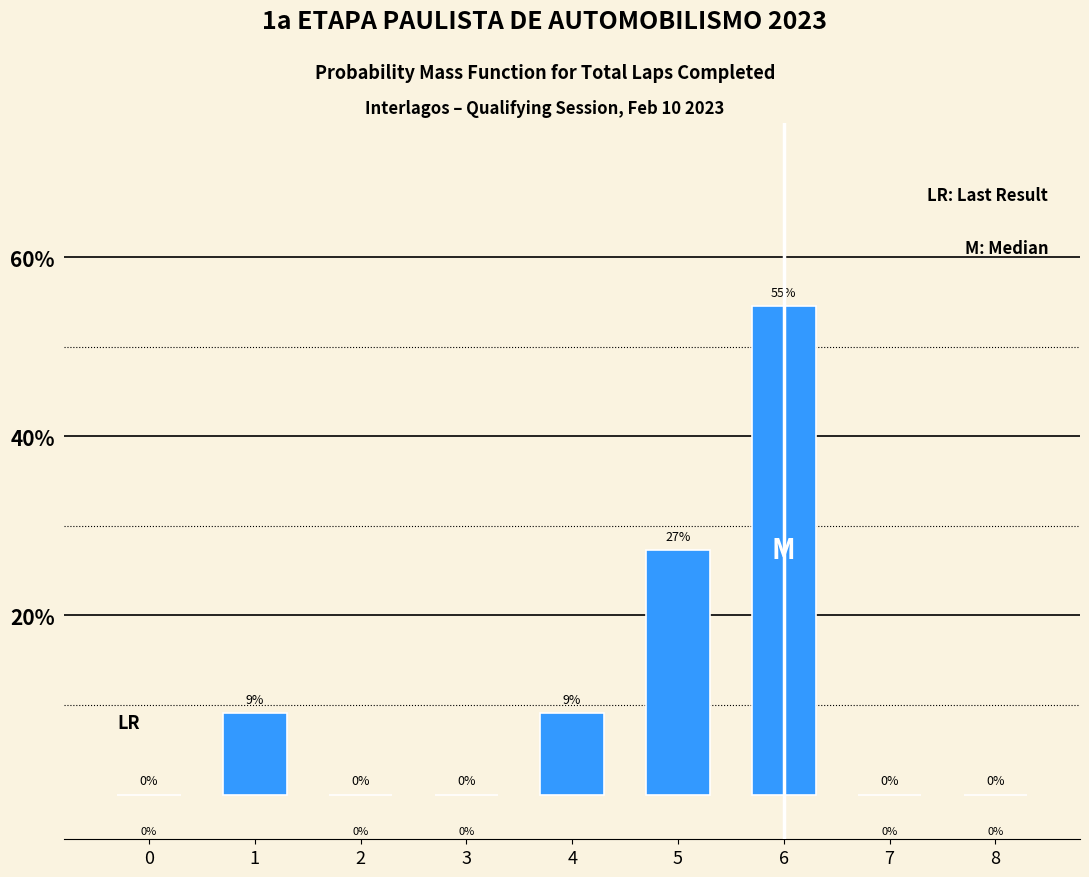

What is the greatest value displayed?

54.5